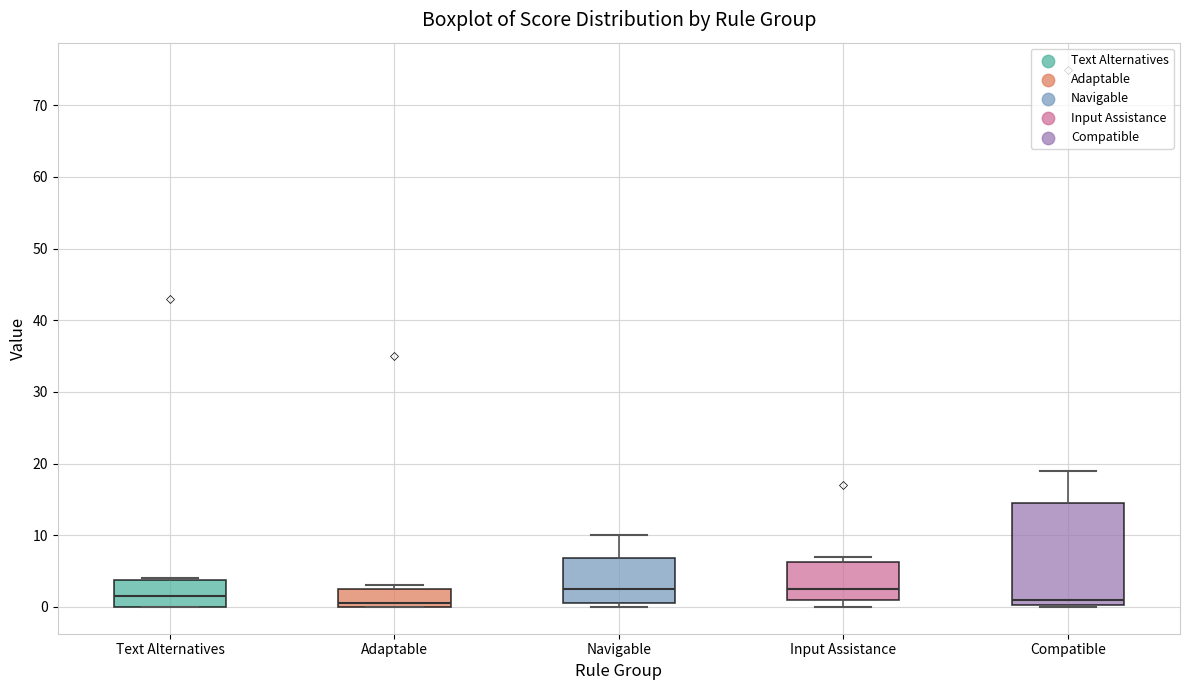

Reading left to right, transcribe this box plot: for each box, give where its median line is, the range the box spans, and where its two whiskers end, as read against the y-axis. The values are not printed on the chart, so give them approximately, as read against the axis.

Text Alternatives: median 2, box 0 to 4, whiskers 0 to 4
Adaptable: median 1, box 0 to 3, whiskers 0 to 3 (just above the box's upper edge)
Navigable: median 3, box 1 to 7, whiskers 0 to 10
Input Assistance: median 3, box 1 to 6, whiskers 0 to 7
Compatible: median 1, box 0 to 15, whiskers 0 to 19